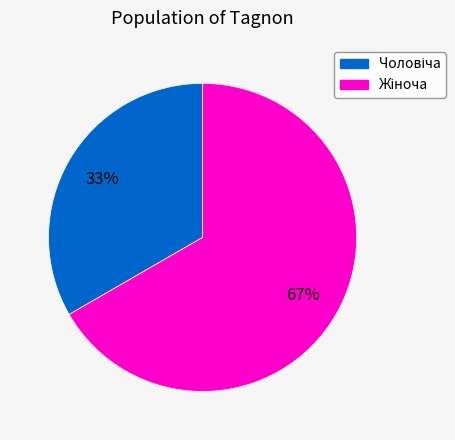

Does any single category account for the majority?

Yes